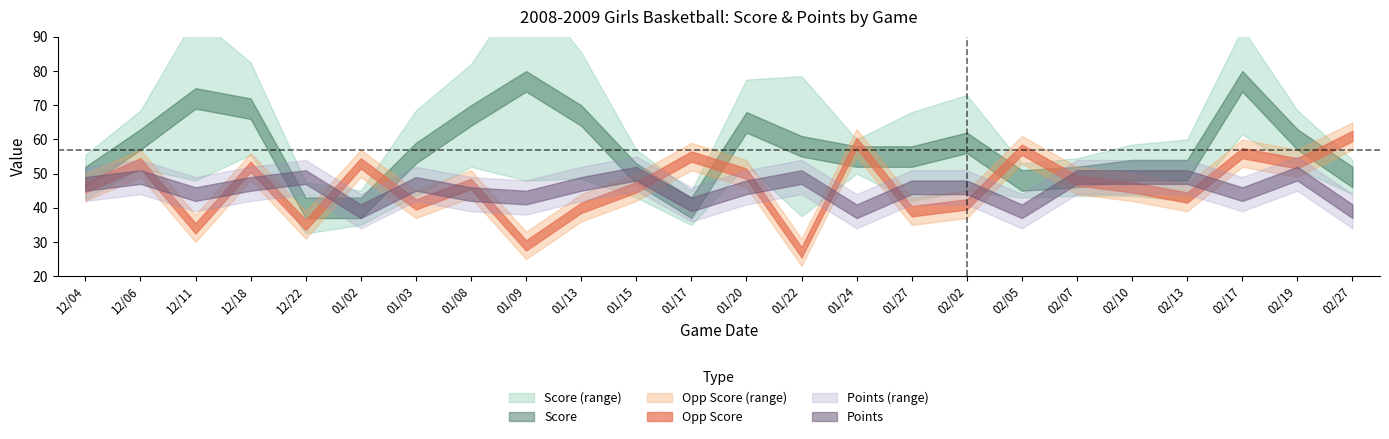

Rank the categories by Points value from highest to lowest.

01/15, 02/19, 12/06, 12/22, 01/22, 02/07, 02/10, 02/13, 12/04, 12/18, 01/03, 01/13, 01/20, 01/27, 02/02, 12/11, 01/08, 02/17, 01/09, 01/17, 01/02, 01/24, 02/05, 02/27